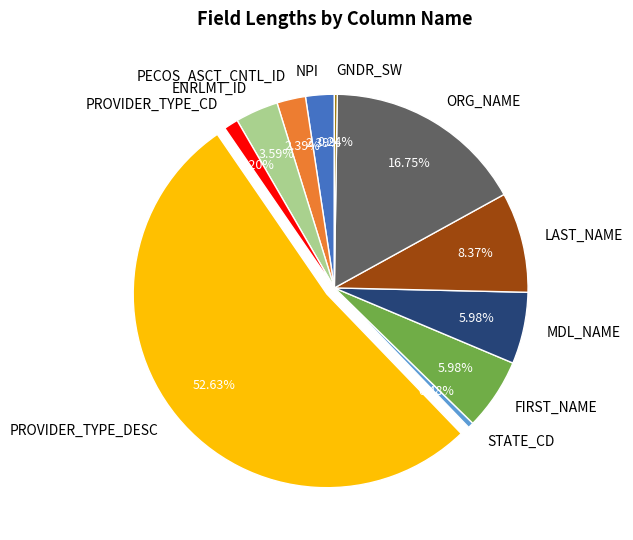

Which category has the biggest portion of the pie?

PROVIDER_TYPE_DESC